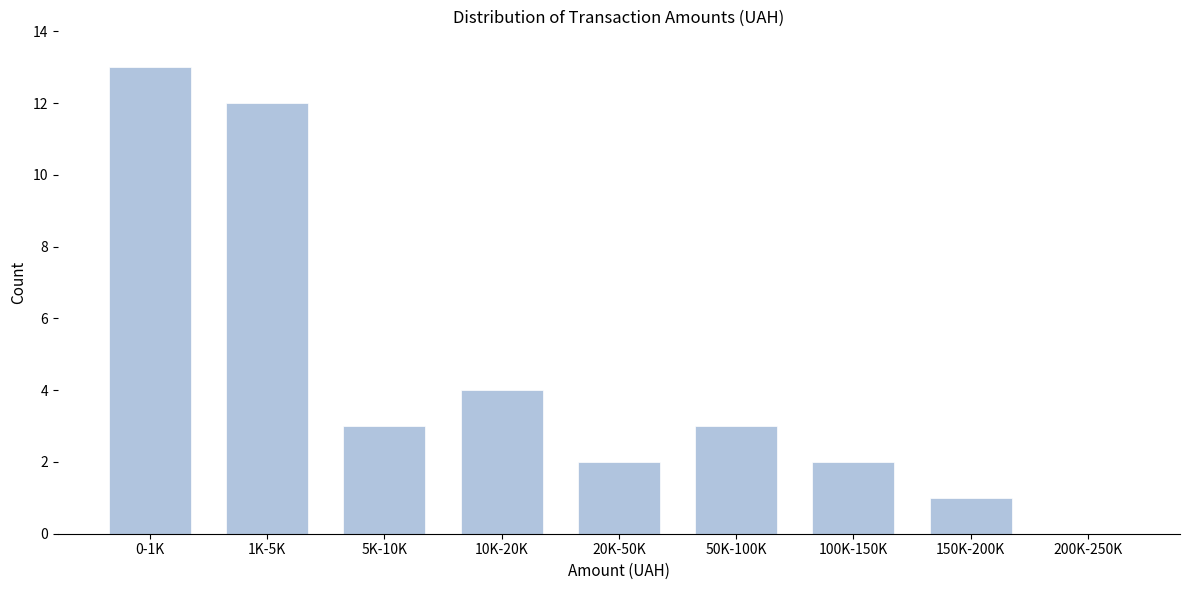

Reading right to left, list all the values displayed in this chart.

200K-250K=0	150K-200K=1	100K-150K=2	50K-100K=3	20K-50K=2	10K-20K=4	5K-10K=3	1K-5K=12	0-1K=13